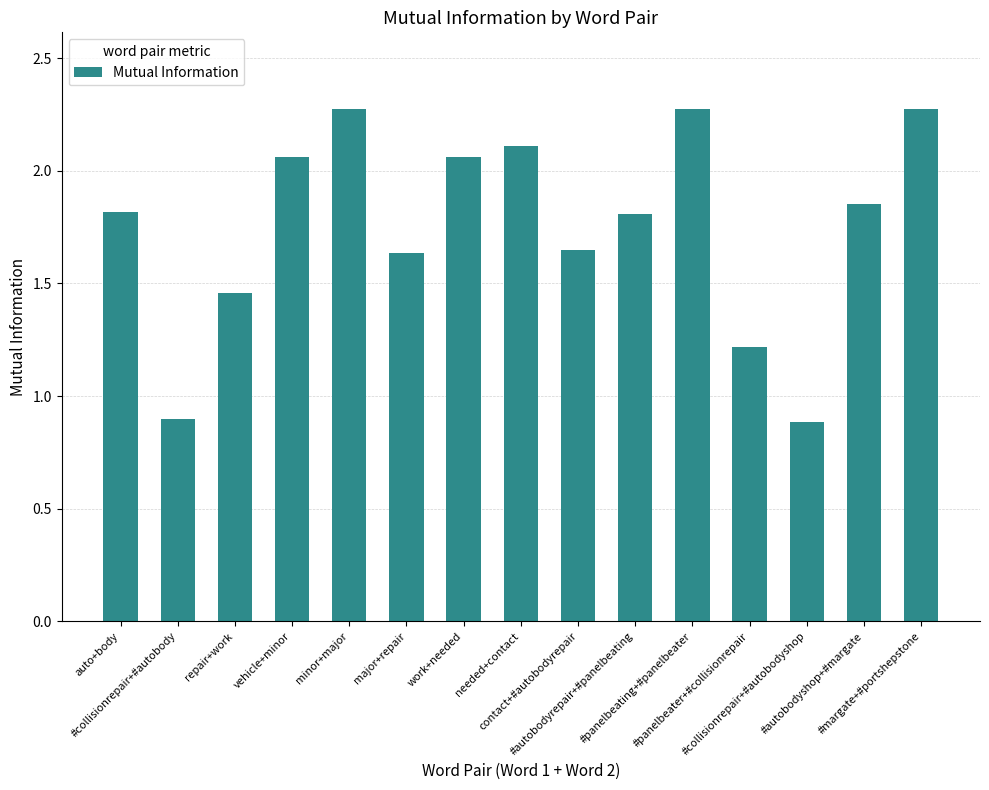

What is the label of the 2nd bar from the right?

#autobodyshop+#margate